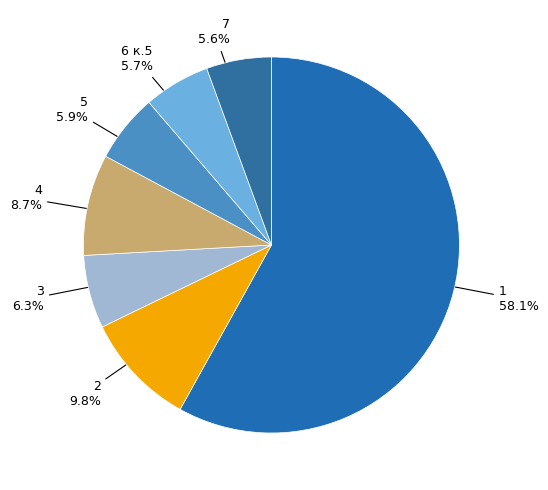

Which slice represents more than half of the pie?

1